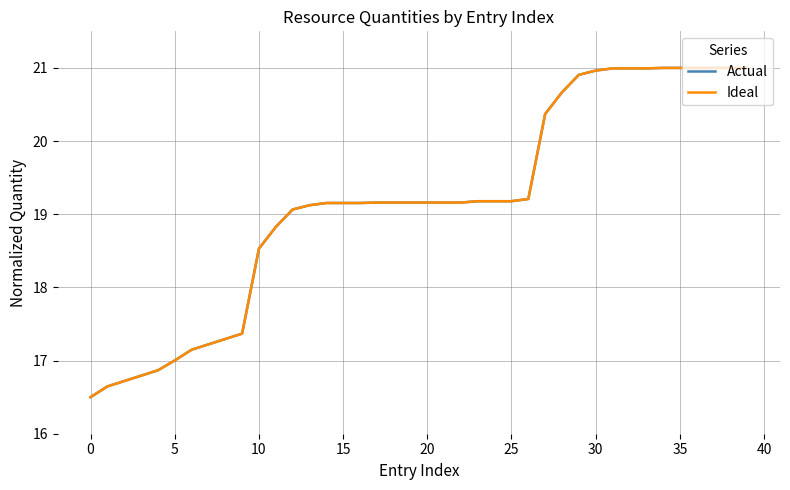

True or false: Actual and Ideal intersect in this chart.

False